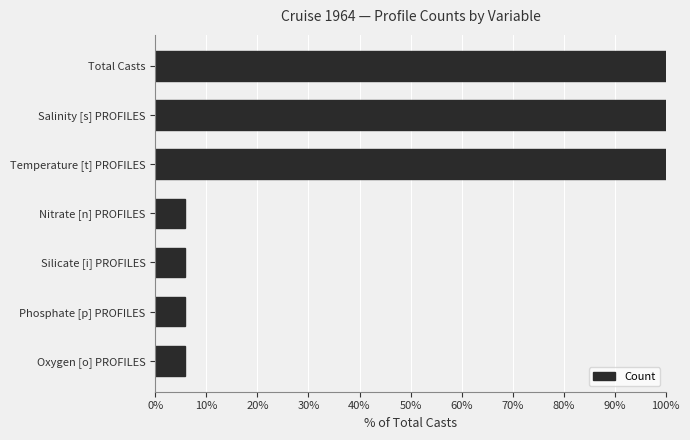

Are the bars horizontal?

Yes